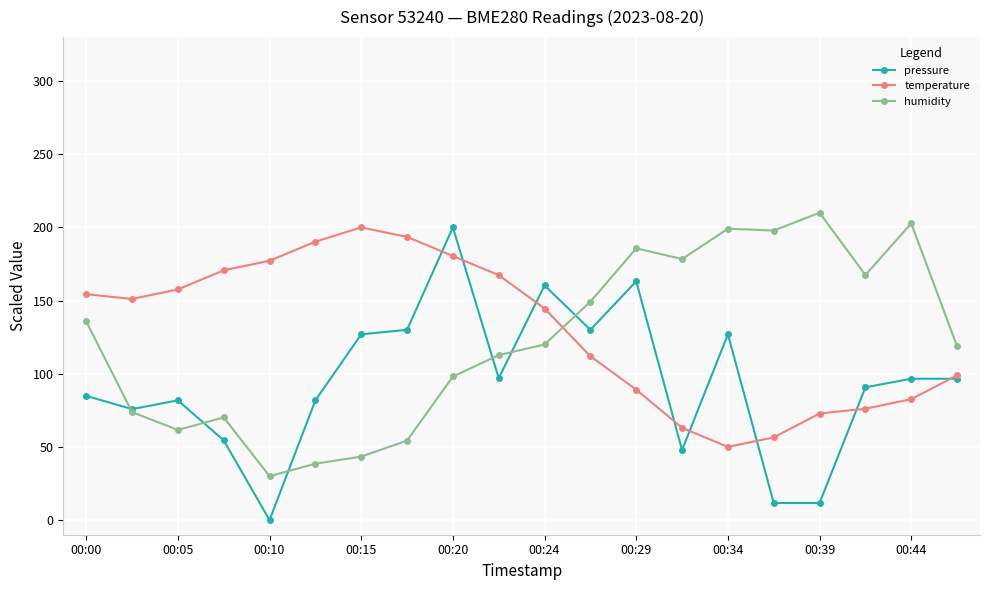

How many times do temperature and humidity cross each other?

1